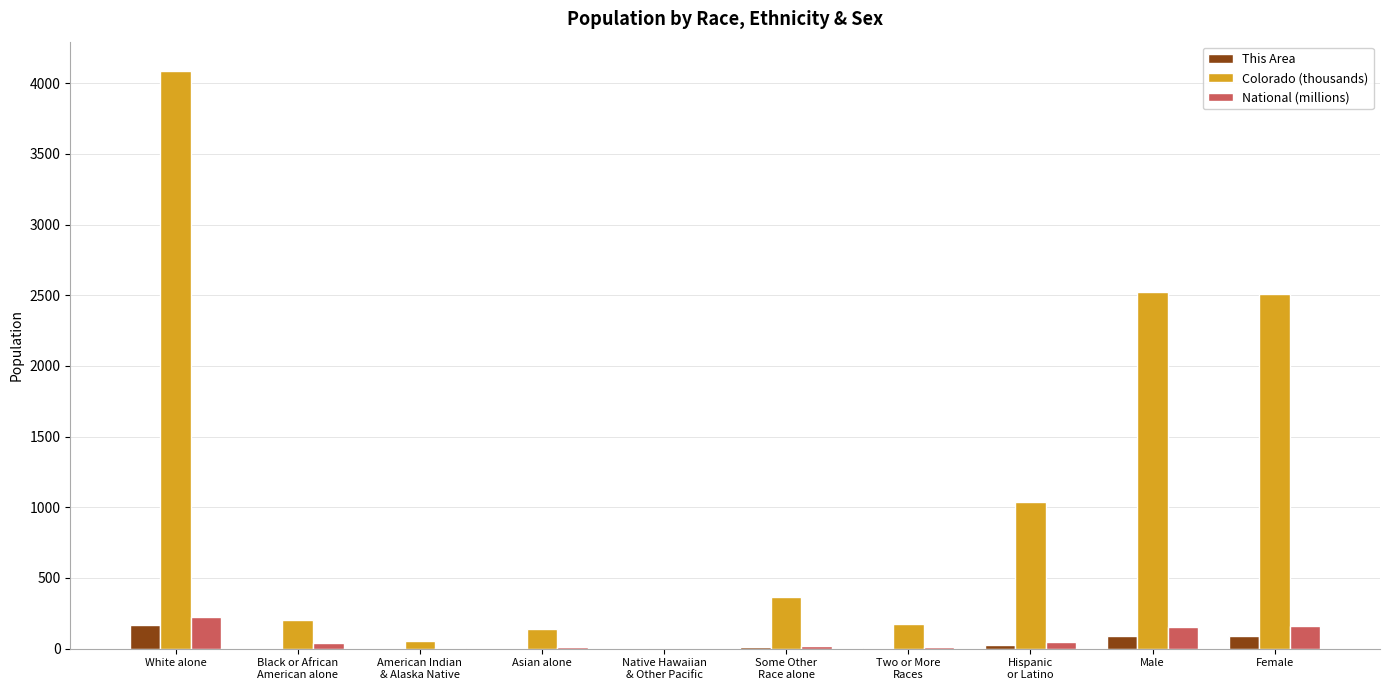

What is the maximum value for Colorado (thousands)?

4089.2